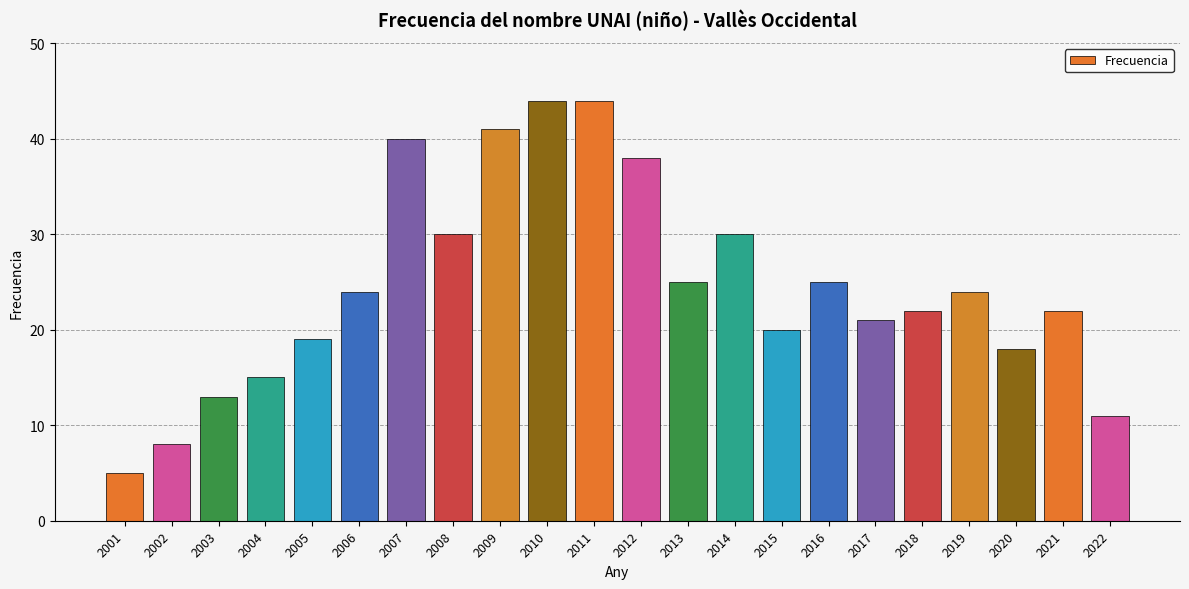

What is the change in value from 2009 to 2013?

-16